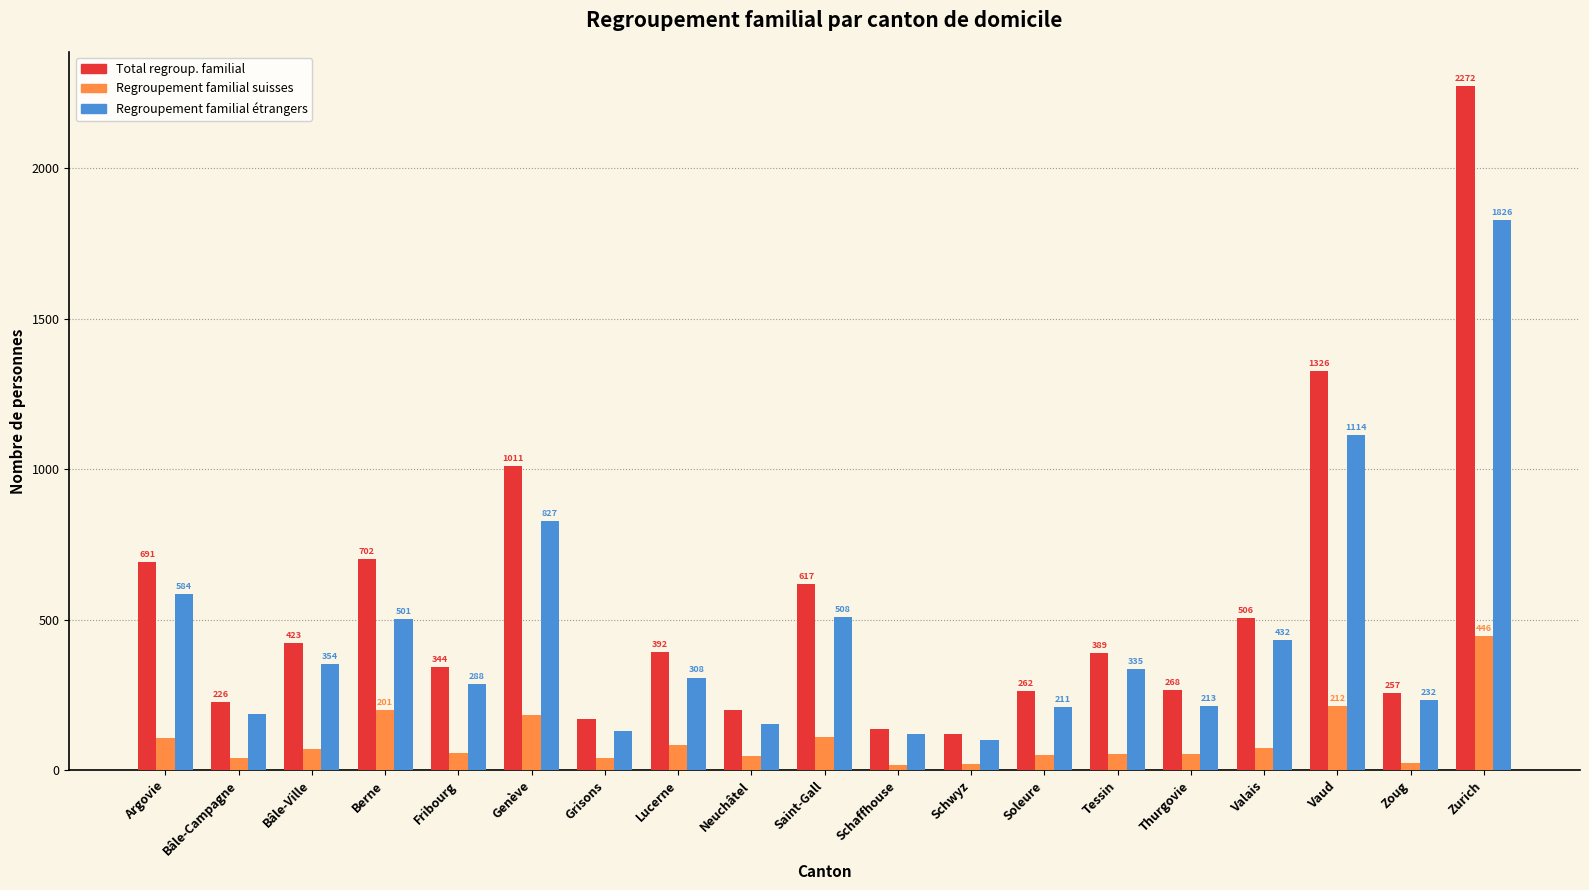

Rank the categories by Regroupement familial étrangers value from highest to lowest.

Zurich, Vaud, Genève, Argovie, Saint-Gall, Berne, Valais, Bâle-Ville, Tessin, Lucerne, Fribourg, Zoug, Thurgovie, Soleure, Bâle-Campagne, Neuchâtel, Grisons, Schaffhouse, Schwyz